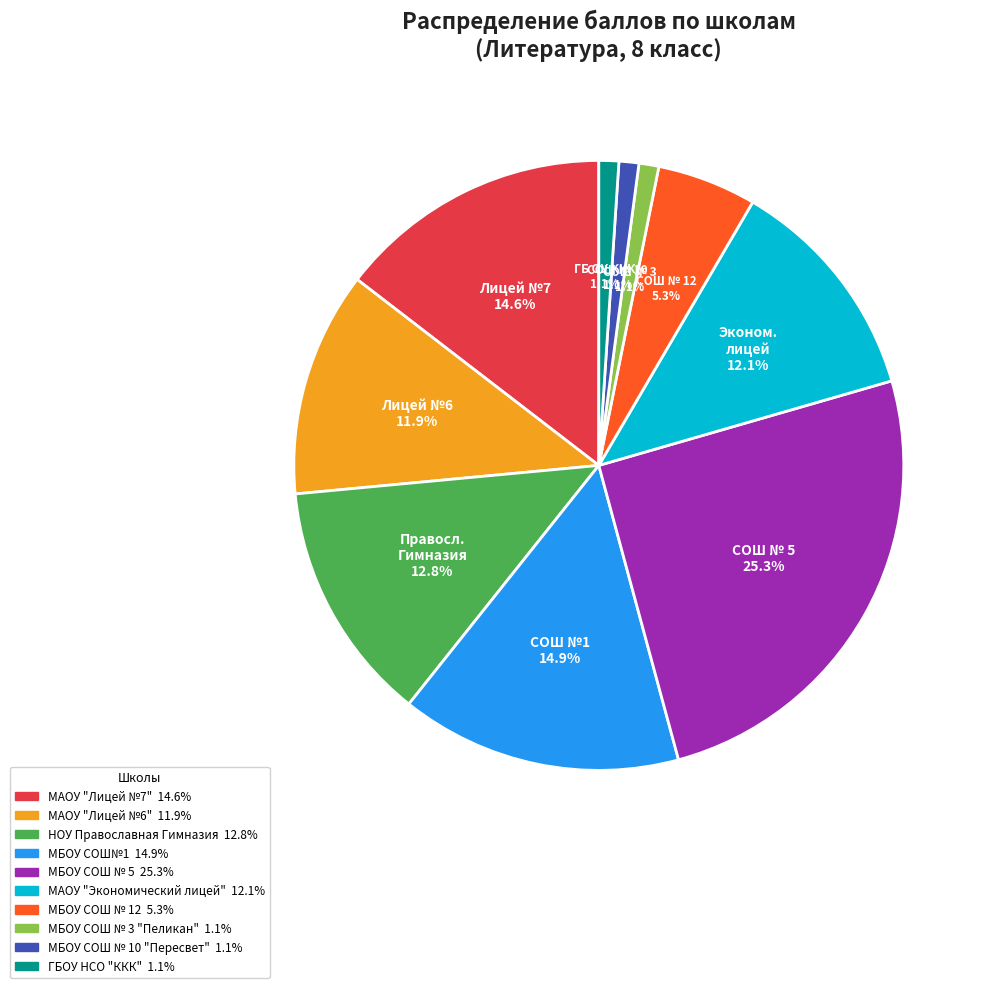

What percentage is the МБОУ СОШ № 12 slice, to the nearest percent?

5%